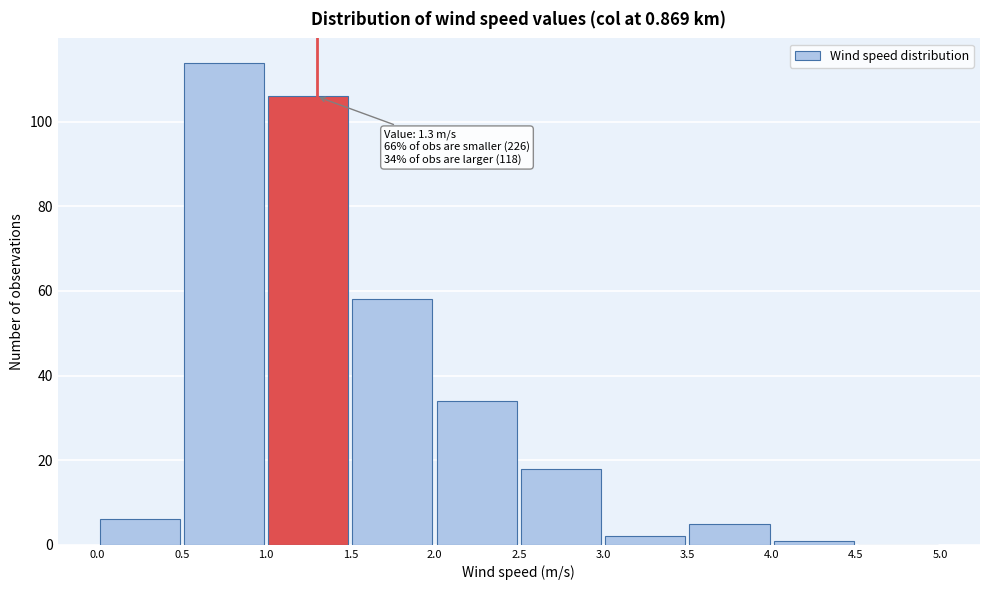

Which range on the x-axis has the tallest bar?

0.5 to 1.0